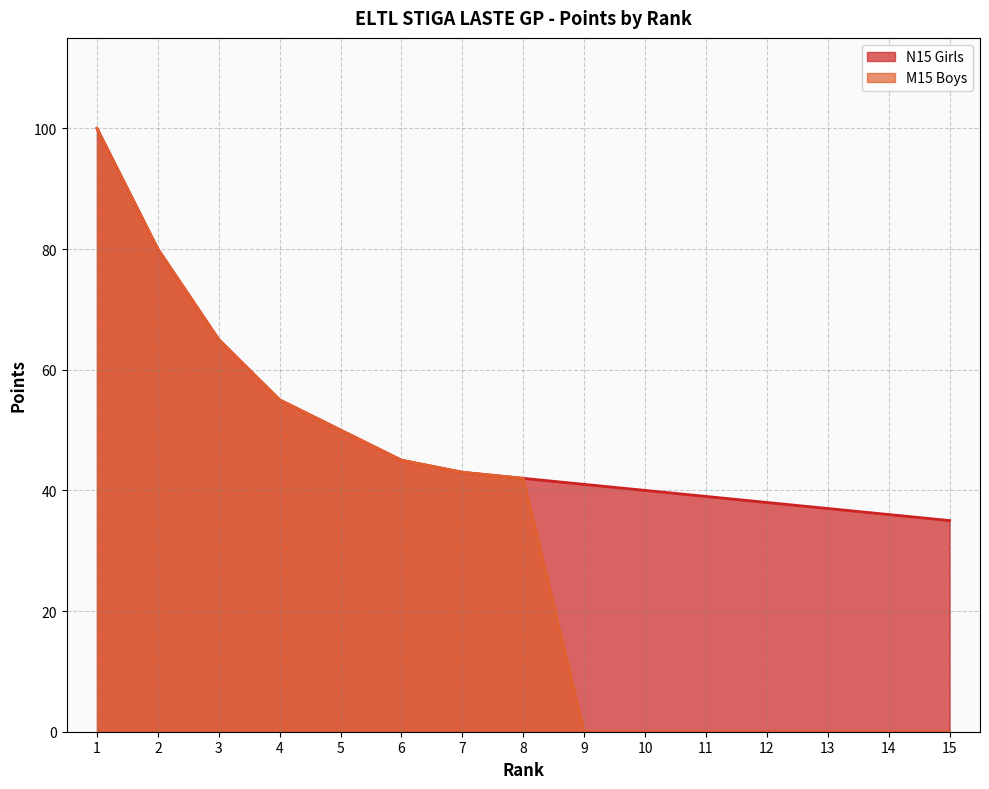

Which category has the lowest value in the M15 Boys series?

9